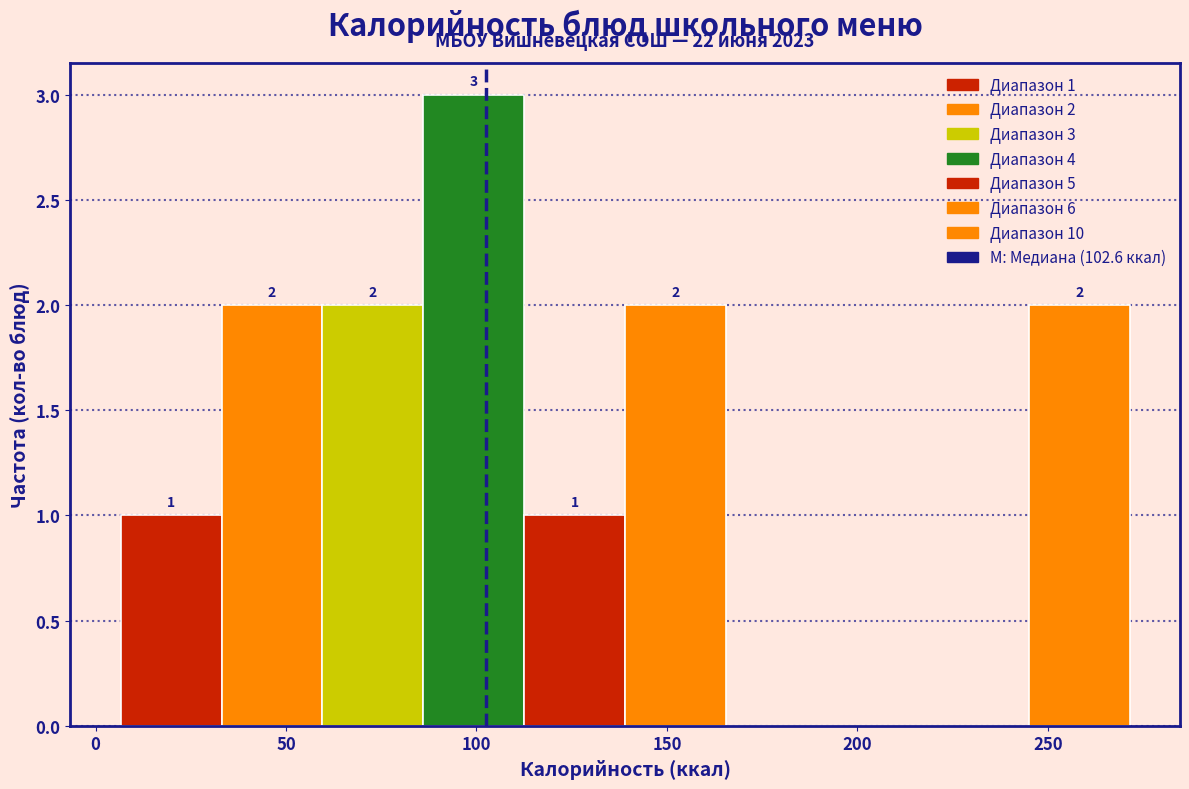

Over which range of the x-axis is the bar tallest?

85 to 115